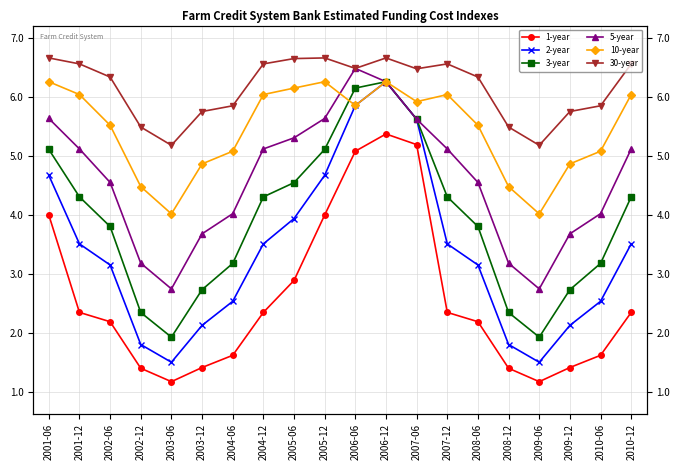

How many distinct data groups are displayed?

6